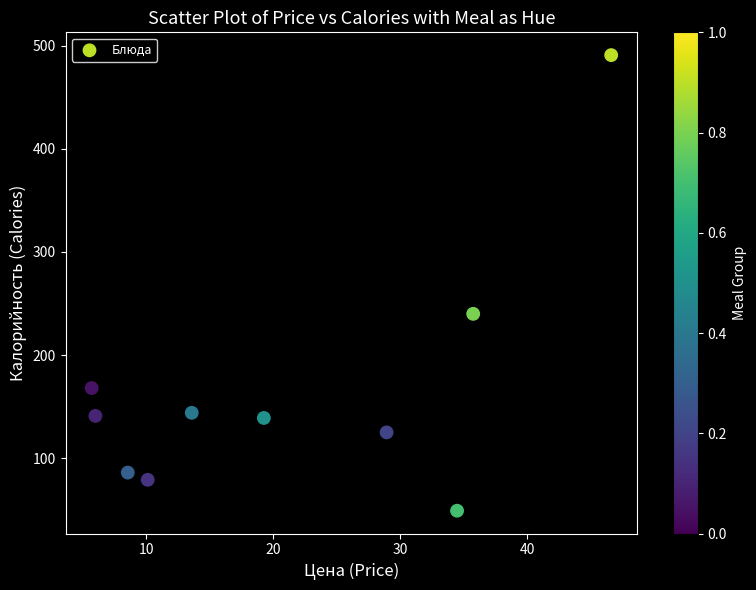

What is the average Y value?

166